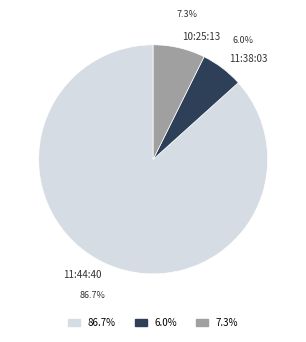

What is the largest slice in the pie chart?

11:44:40